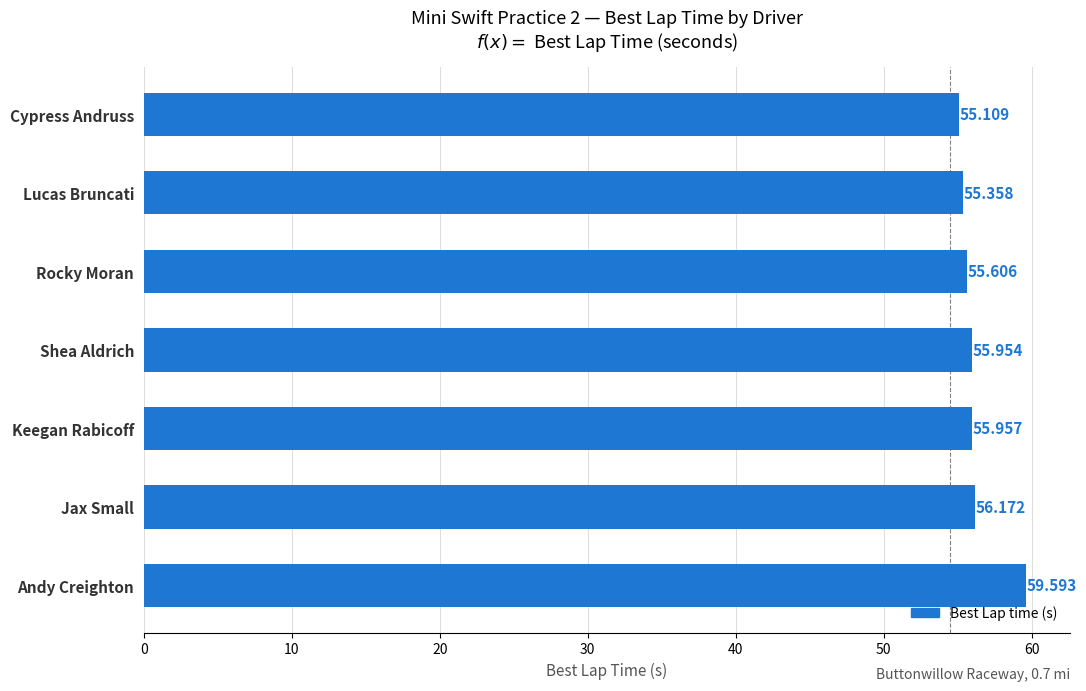

What is the label of the 1st bar from the top?

Cypress Andruss